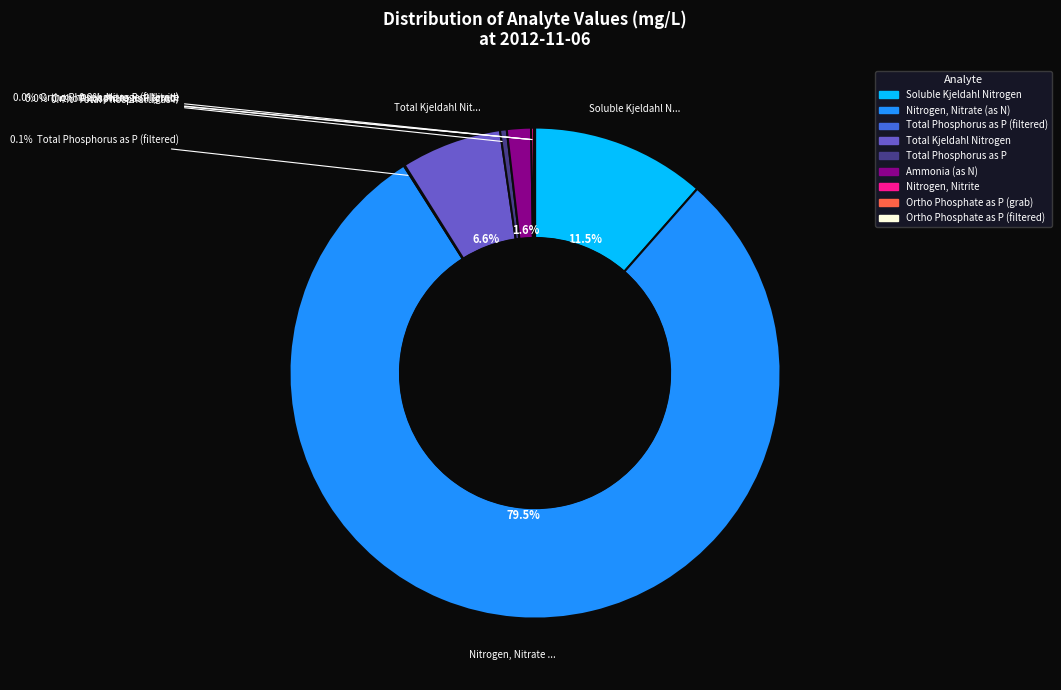

Does any single category account for the majority?

Yes